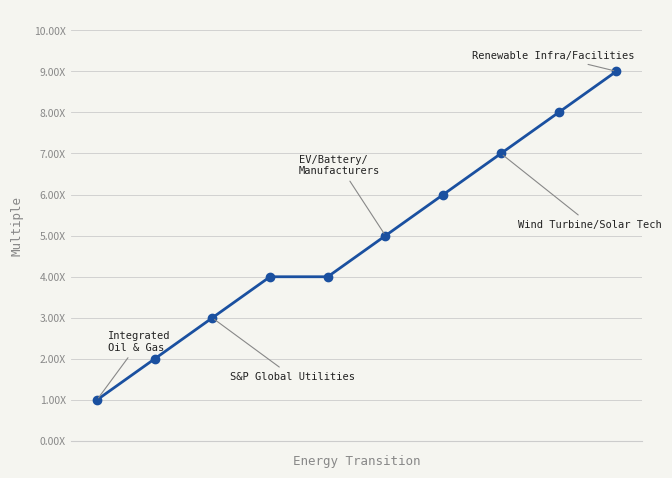

Is this an area chart (filled region under the line)?

No